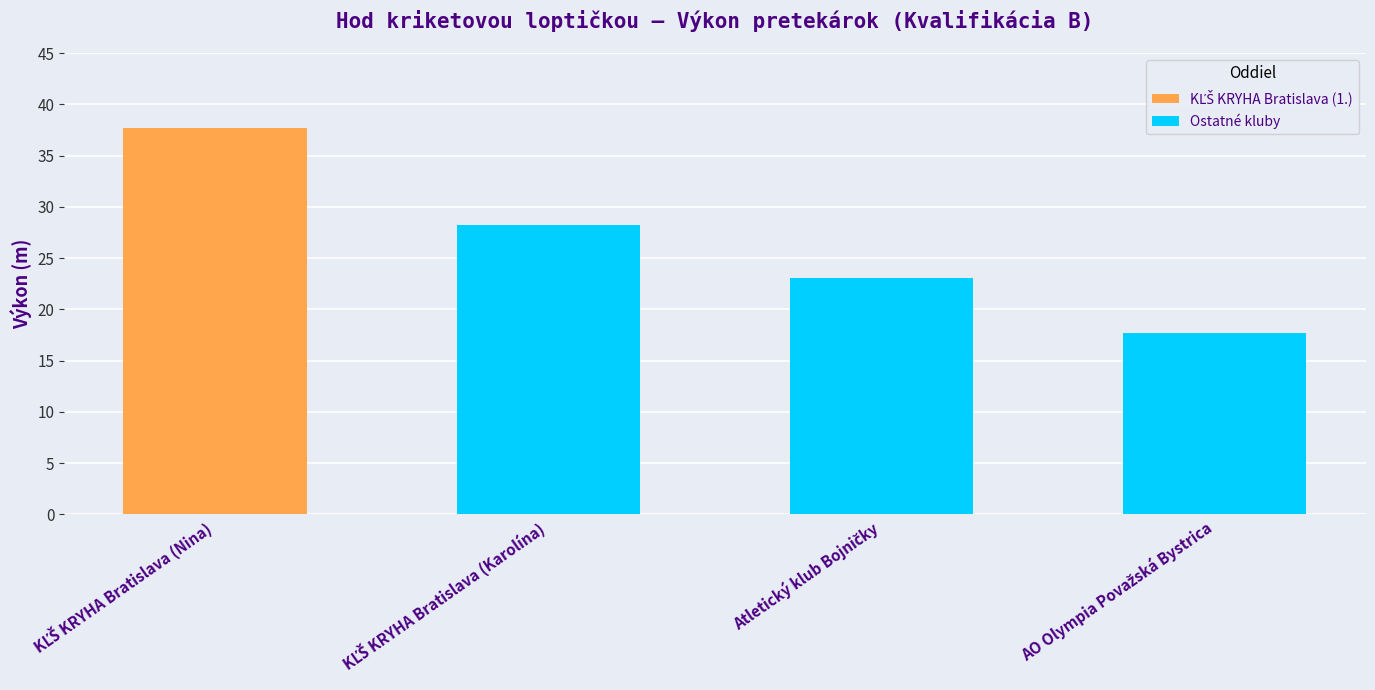

What is the greatest value displayed?

37.7